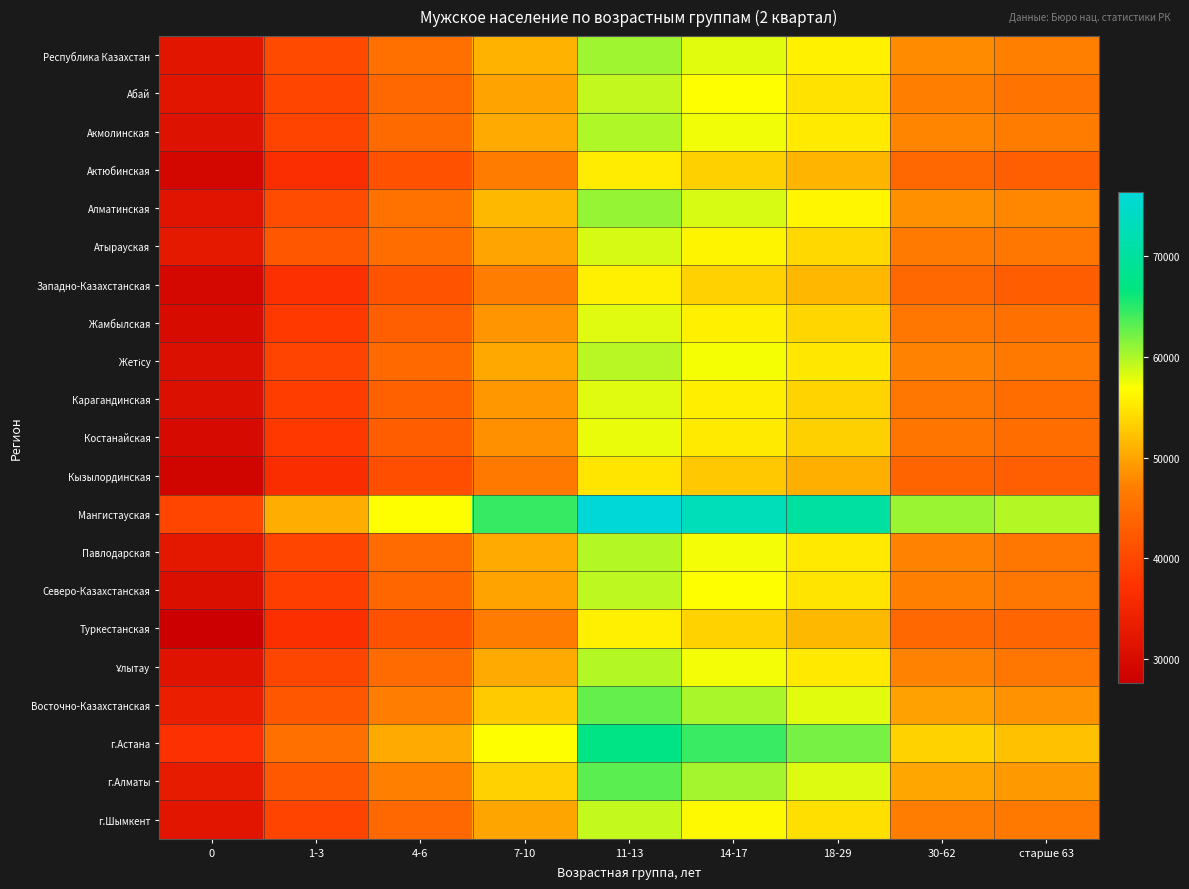

Which label corresponds to the largest value in the chart?

11-13